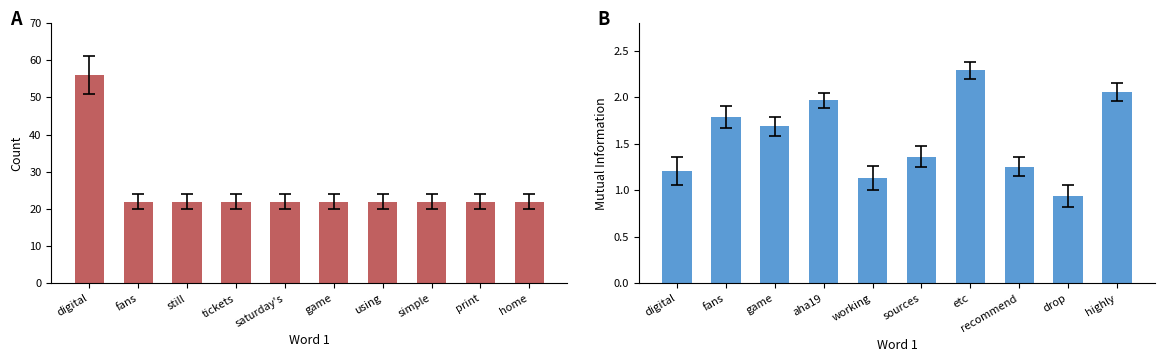

At how many categories does at least one series exceed 5?

10